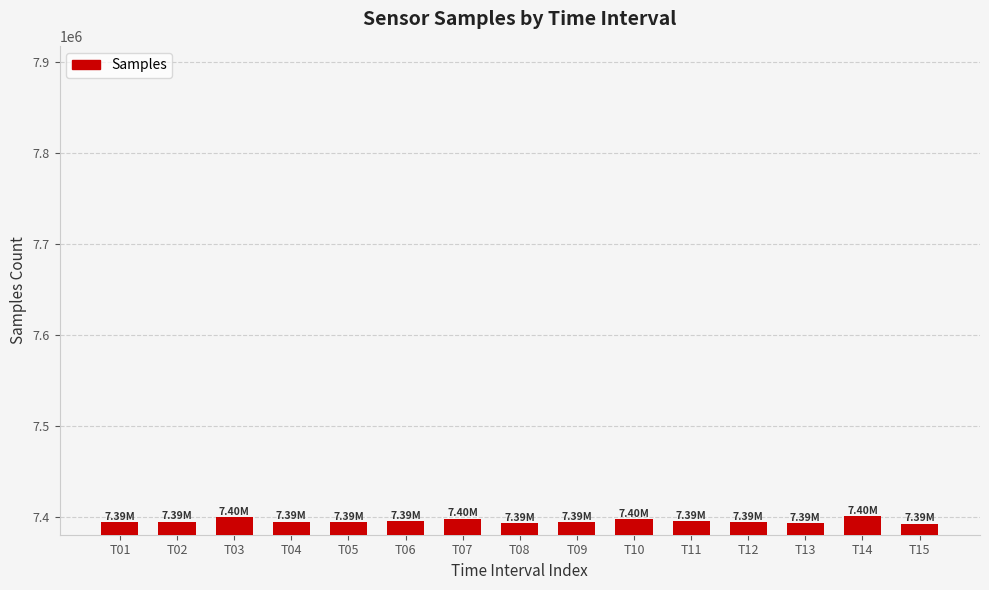

What is the average value?

7395043